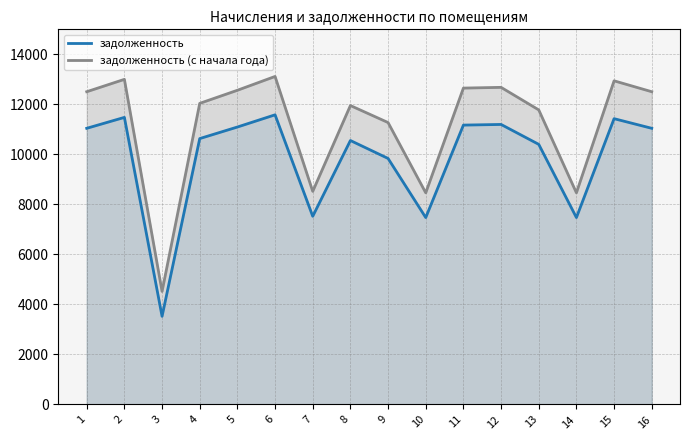

The задолженность series shows 7472.9 at 10. True or false?

True